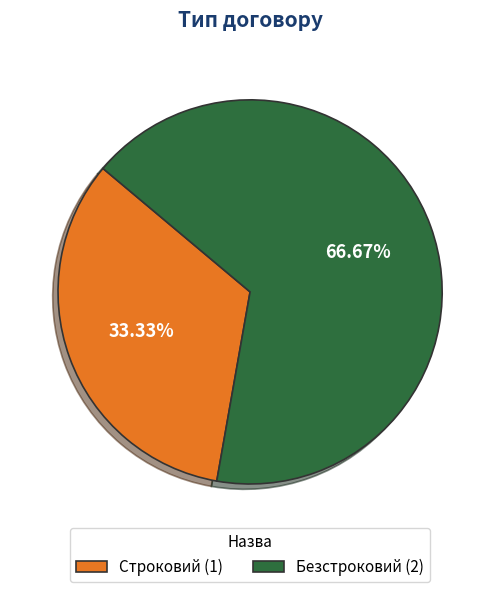

Is it true that Безстроковий is 67% of the pie?

True